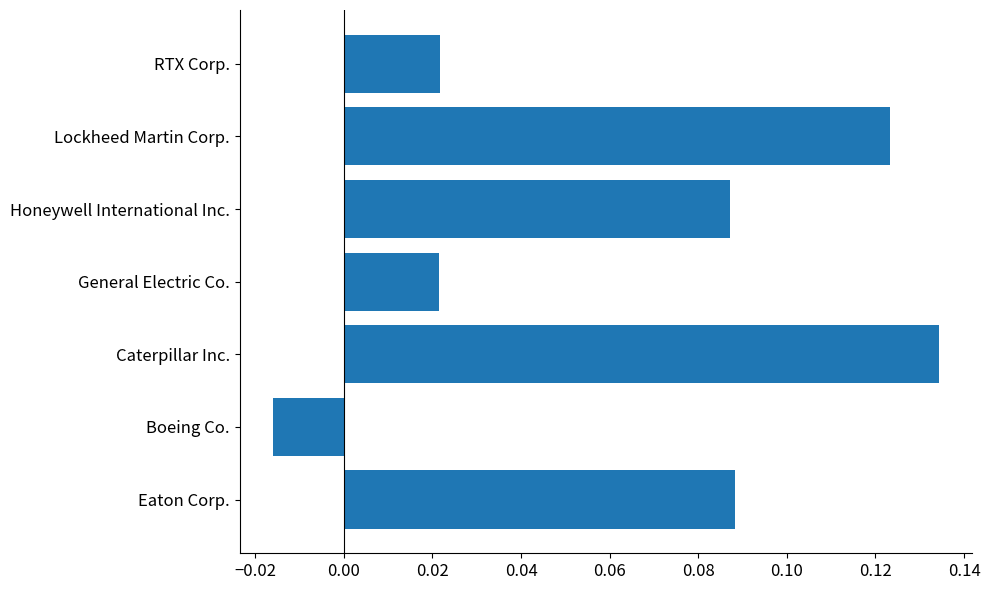

How many values are between 0 and 1?

6